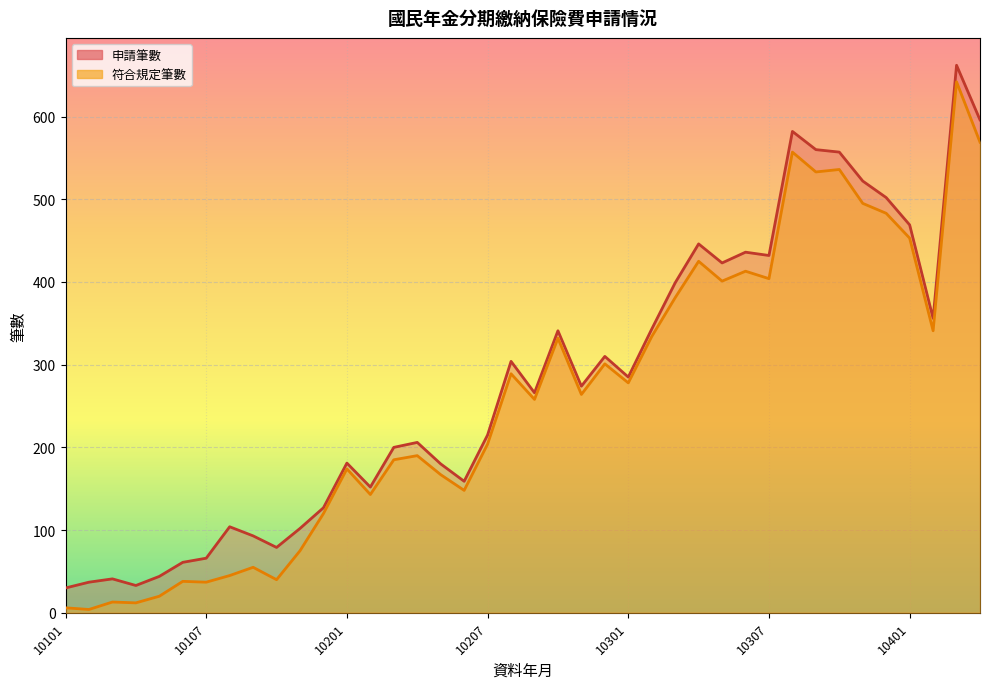

What is the difference between the 符合分期繳納規定者筆數 values at 10106 and 10209?

220